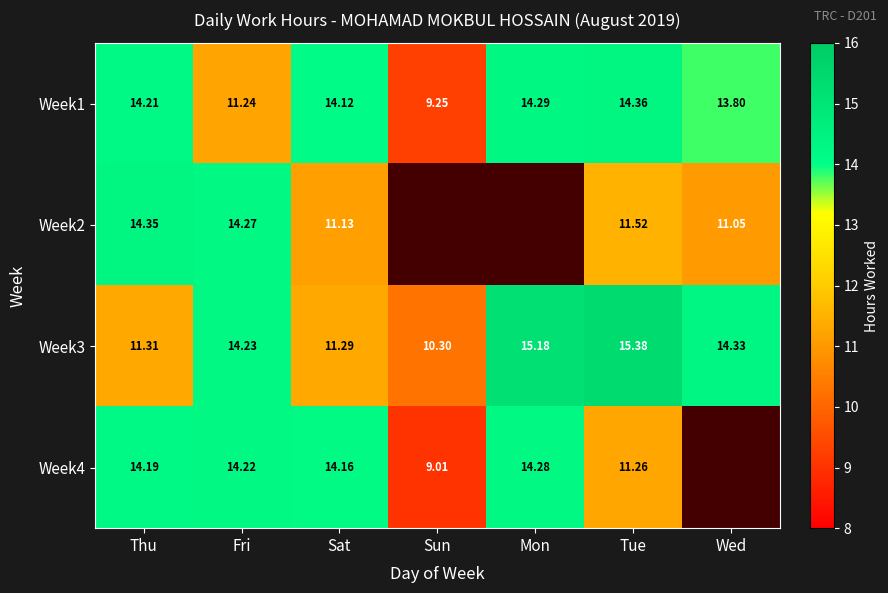

At which label is Week3 closest to 12?

Thu